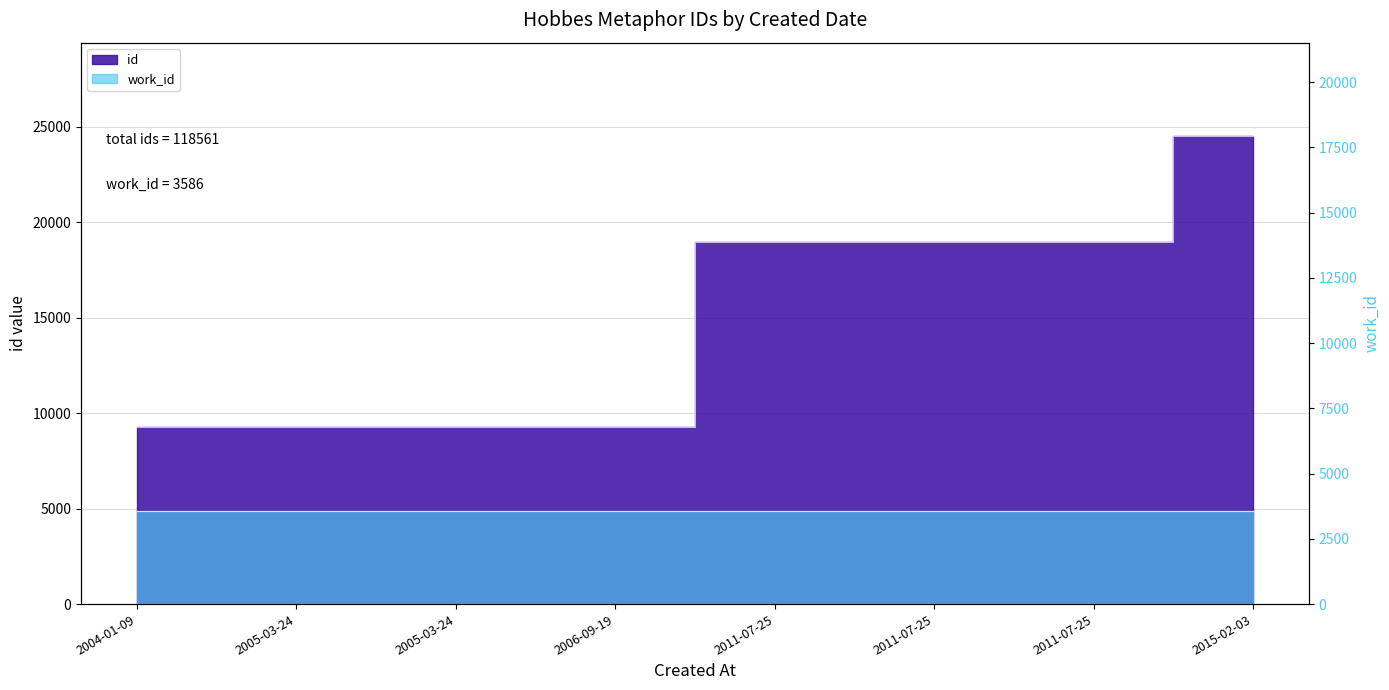

Reading left to right, extract all data points from this chart.

9276	9278	9279	9285	18974	18975	18979	24515